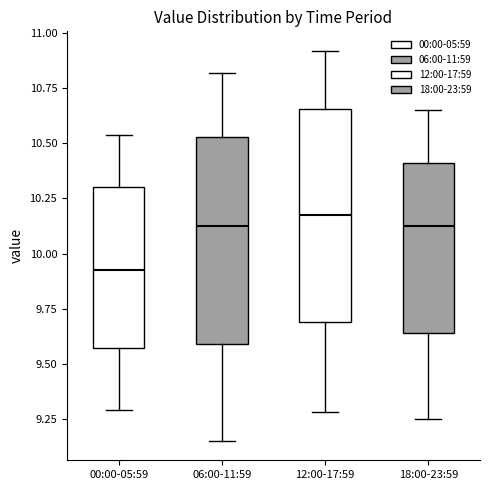

Reading left to right, transcribe this box plot: for each box, give where its median line is, the range the box spans, and where its two whiskers end, as read against the y-axis. The values are not printed on the chart, so give them approximately, as read against the axis.

00:00-05:59: median 9.95, box 9.55 to 10.30, whiskers 9.30 to 10.55
06:00-11:59: median 10.15, box 9.60 to 10.55, whiskers 9.15 to 10.80
12:00-17:59: median 10.20, box 9.70 to 10.65, whiskers 9.30 to 10.90
18:00-23:59: median 10.15, box 9.65 to 10.40, whiskers 9.25 to 10.65